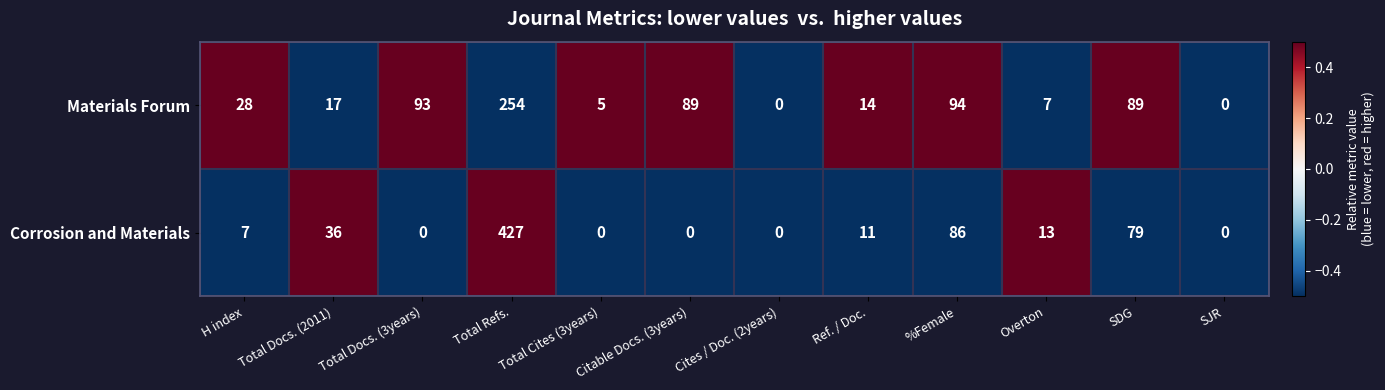

At which category is the sum across all series the highest?

Total Refs.